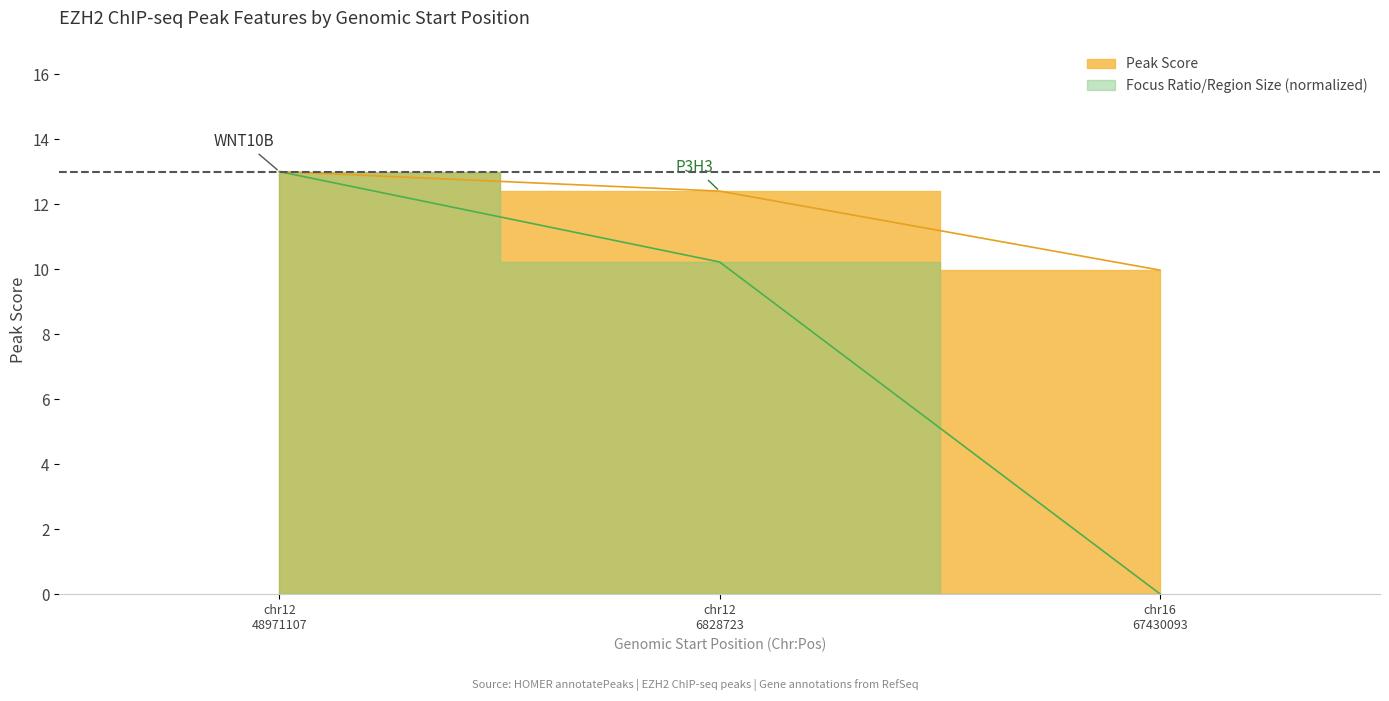

Between chr12 48971107 and chr12 6828723, which is larger?

chr12 48971107